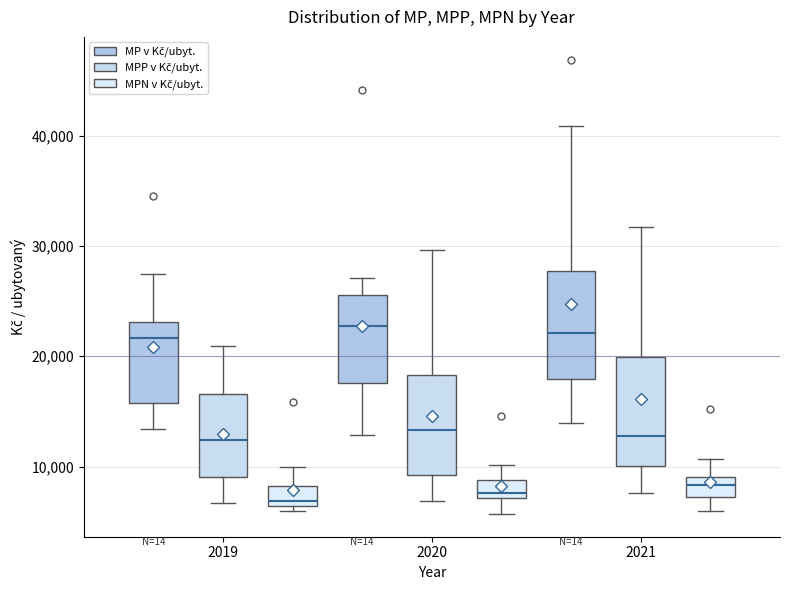

Reading left to right, read every box against the y-axis: the position of its median line, the range the box covers, and the ends of its whiskers. The values are not printed on the chart, so give them approximately, as read against the axis.

2019 (MP v Kč/ubyt.): median 22000, box 16000 to 23000, whiskers 13000 to 27000
2019 (MPP v Kč/ubyt.): median 12000, box 9000 to 17000, whiskers 7000 to 21000
2019 (MPN v Kč/ubyt.): median 7000, box 6000 to 8000, whiskers 6000 (just below the box's lower edge) to 10000
2020 (MP v Kč/ubyt.): median 23000, box 18000 to 26000, whiskers 13000 to 27000
2020 (MPP v Kč/ubyt.): median 13000, box 9000 to 18000, whiskers 7000 to 30000
2020 (MPN v Kč/ubyt.): median 8000, box 7000 to 9000, whiskers 6000 to 10000
2021 (MP v Kč/ubyt.): median 22000, box 18000 to 28000, whiskers 14000 to 41000
2021 (MPP v Kč/ubyt.): median 13000, box 10000 to 20000, whiskers 8000 to 32000
2021 (MPN v Kč/ubyt.): median 8000, box 7000 to 9000, whiskers 6000 to 11000